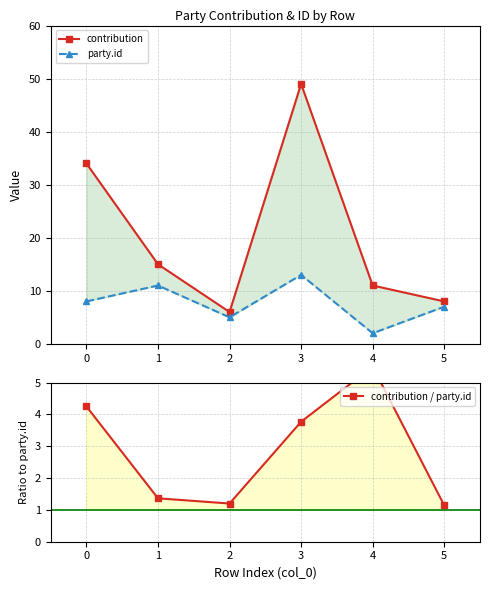

Is it true that contribution / party.id equals 1.3 at 0?

False